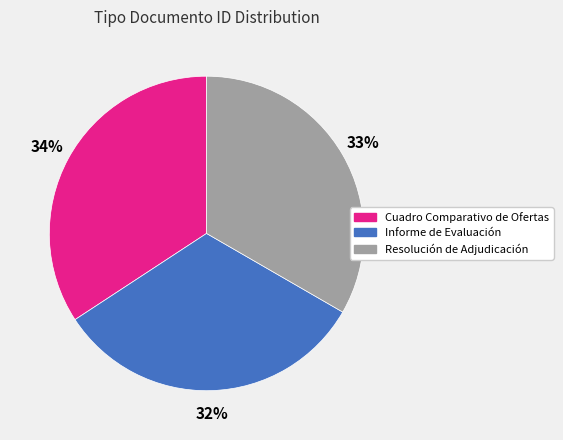

Rank the categories by value from lowest to highest.

Informe de Evaluación, Resolución de Adjudicación, Cuadro Comparativo de Ofertas